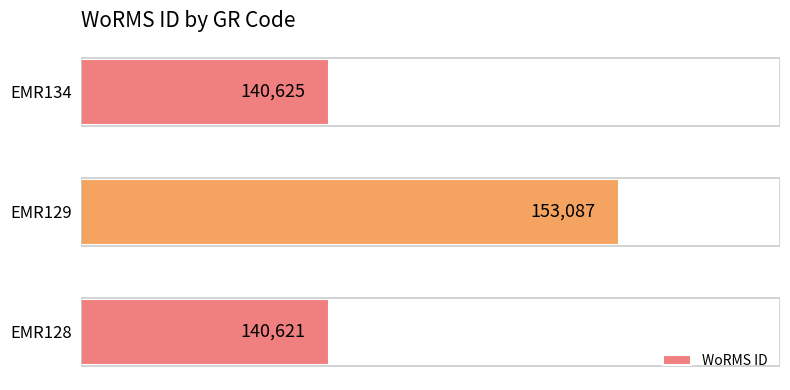

How many data points does each series have?

3